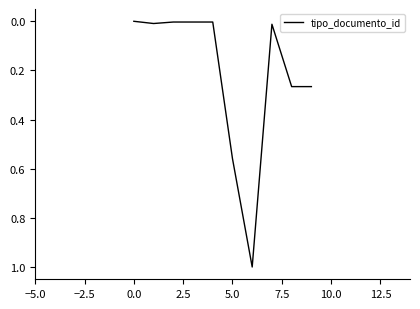

What is the greatest value displayed?

1.0